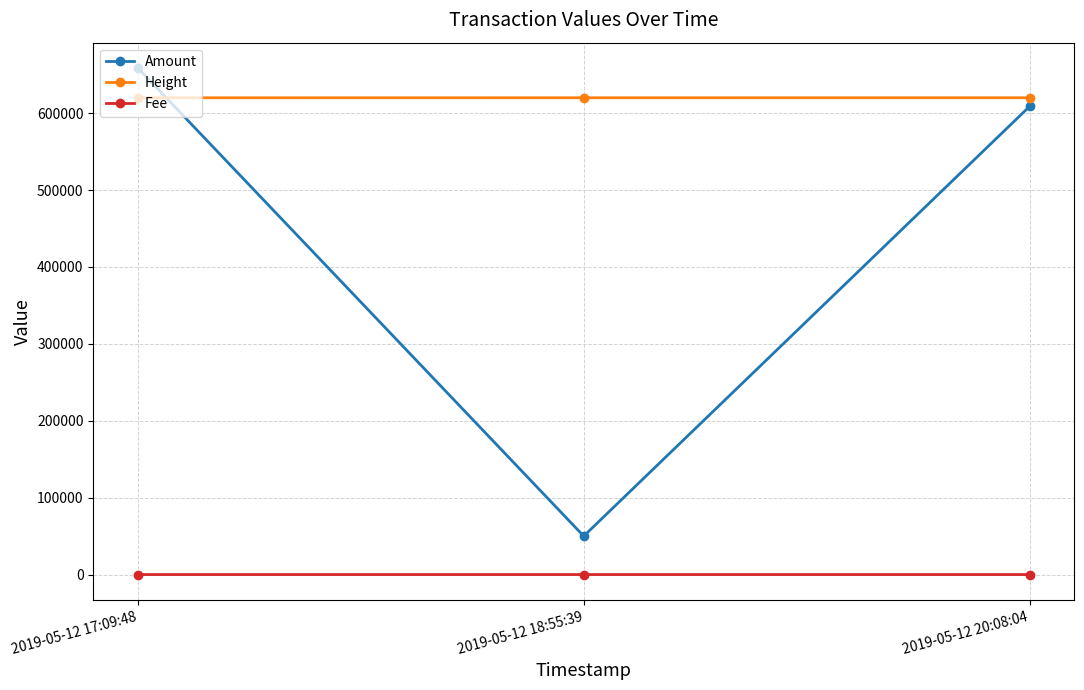

What is the difference between the second highest and minimum values in the Height series?

28.0